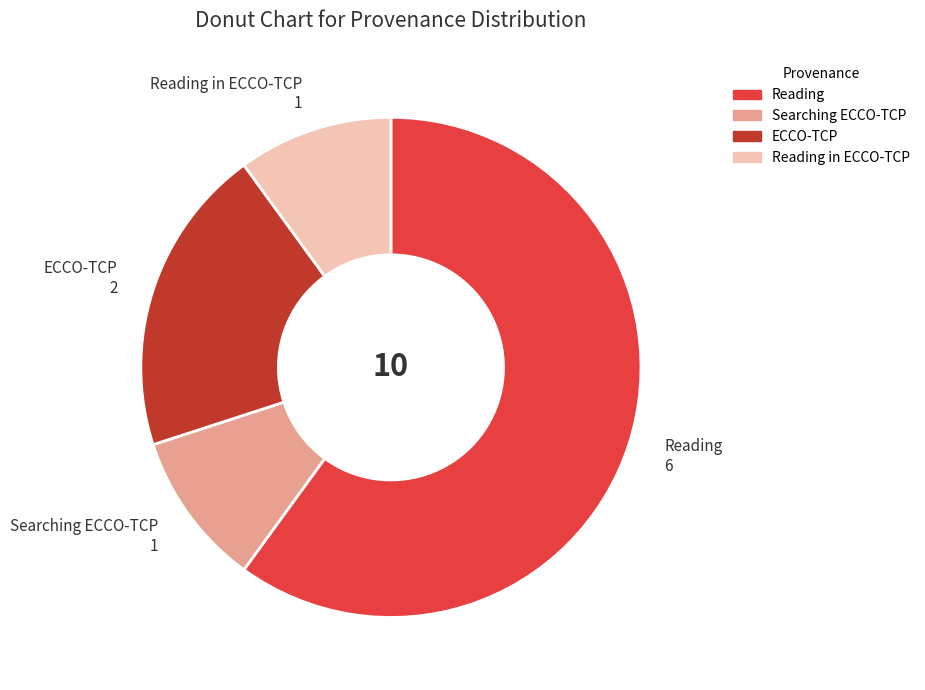

How many slices are in this pie chart?

4